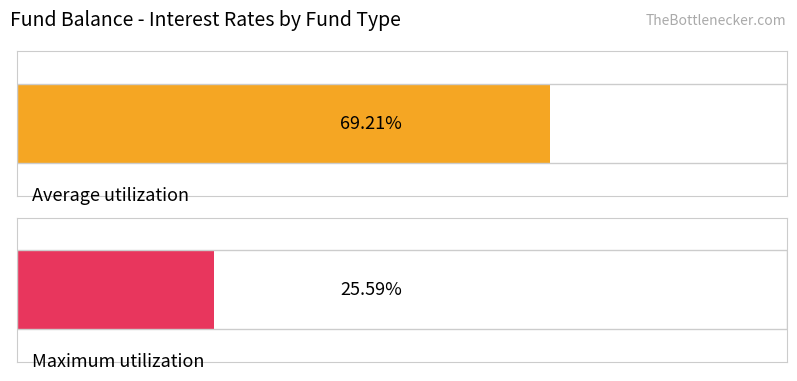

Is the value of Maximum utilization at CO greater than the value of Average utilization at CO?

No